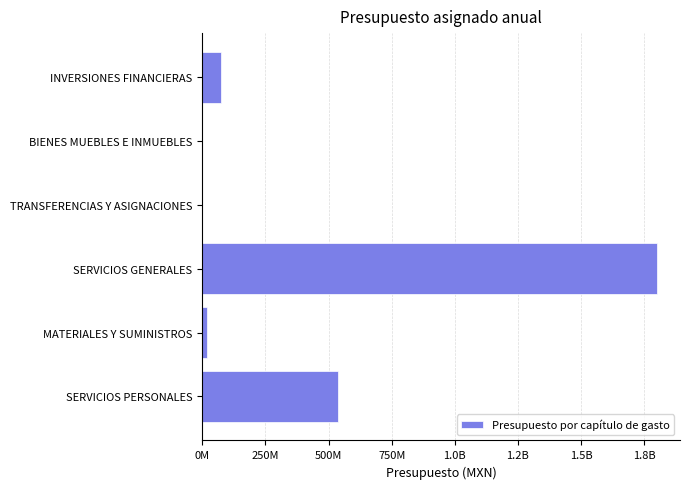

How many positive values are there?

4